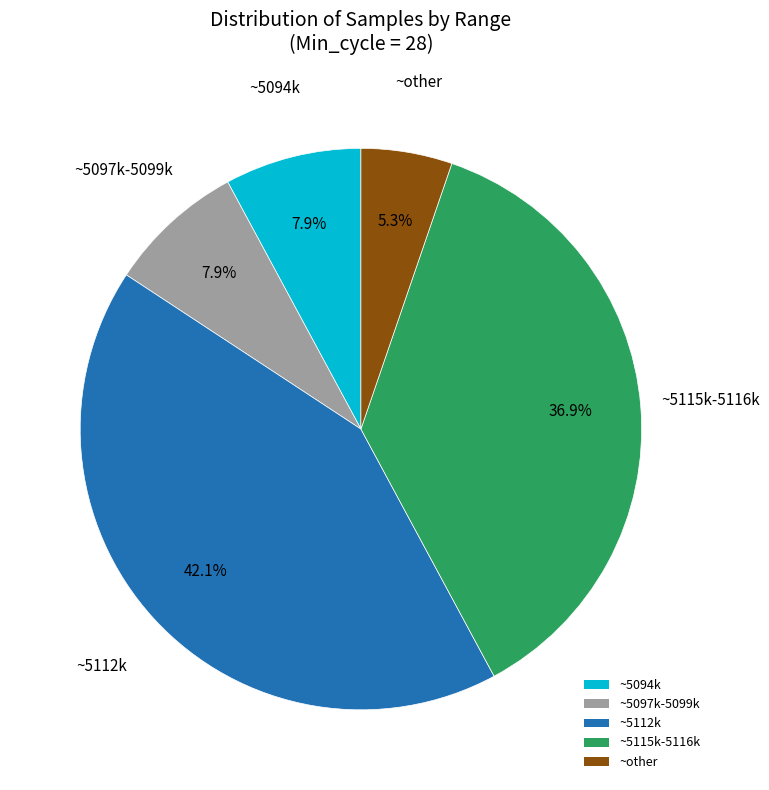

Approximately how many times larger is the value at ~5112k compared to ~5097k-5099k?

5.3